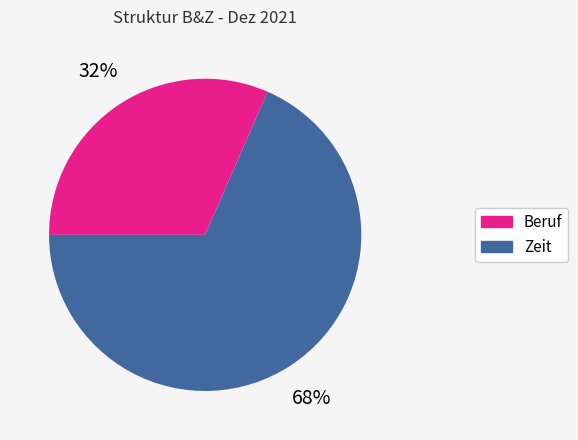

To the nearest percent, what is the combined percentage of Zeit and Beruf?

100%